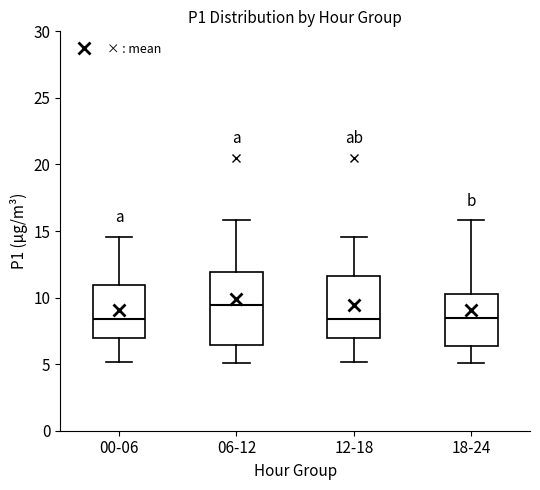

Which box has the highest median line?

06-12